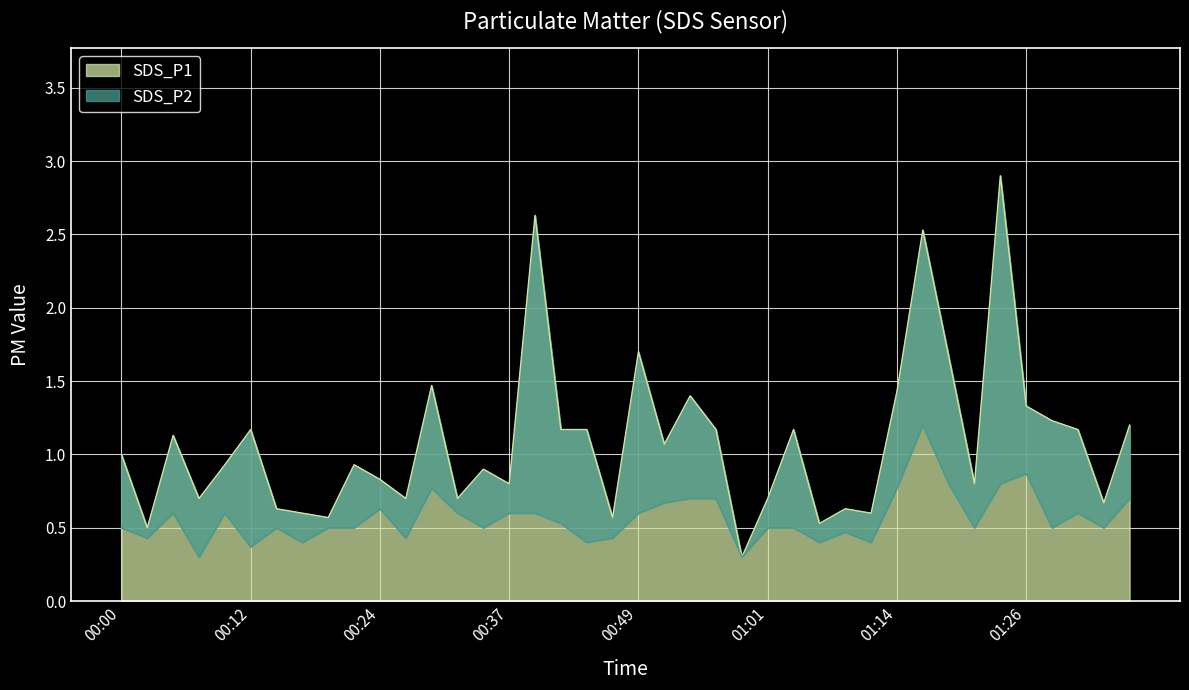

At which label does SDS_P1 reach its peak?

01:23